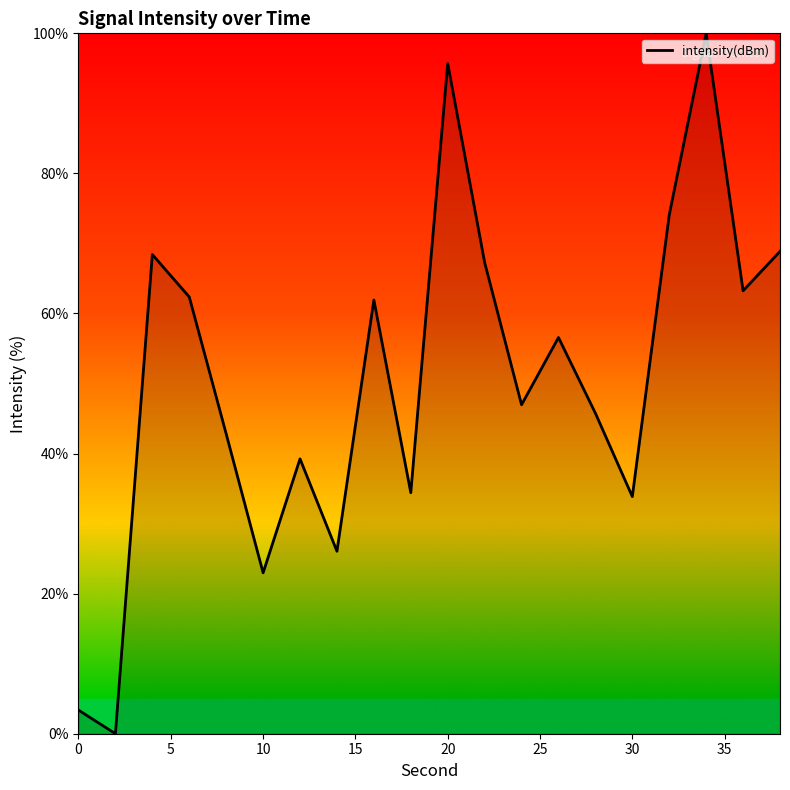

Does the chart have visible grid lines?

No